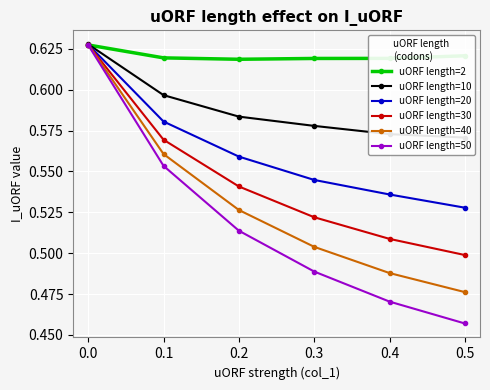

Is this an area chart (filled region under the line)?

No